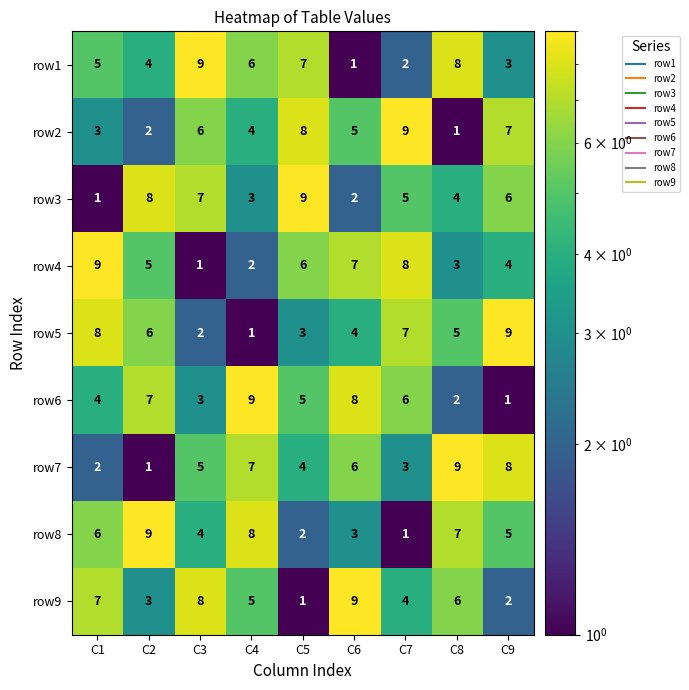

Is it true that row8 equals 4 at C5?

False